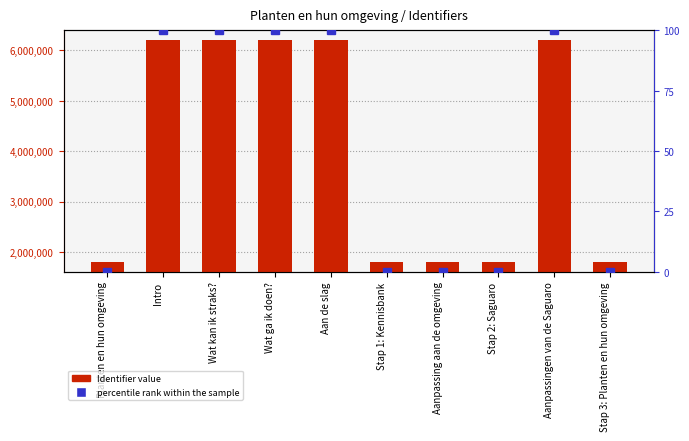

What position from the right is Wat ga ik doen??

7